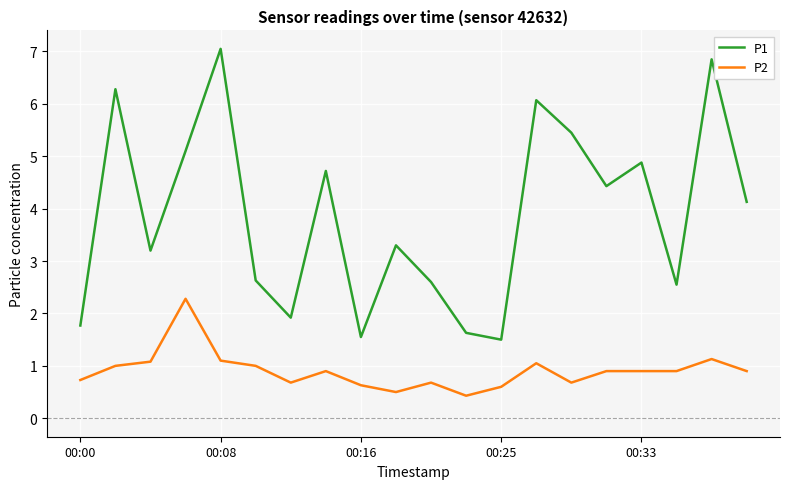

Which series has the largest range (max minus min)?

P1